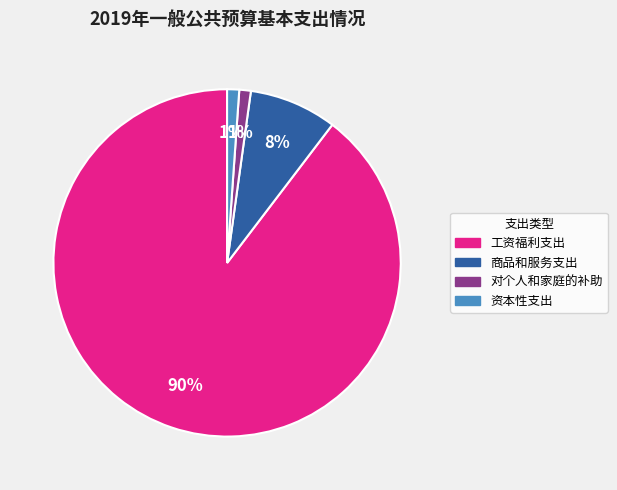

To the nearest percent, what percentage of the pie is 资本性支出?

1%